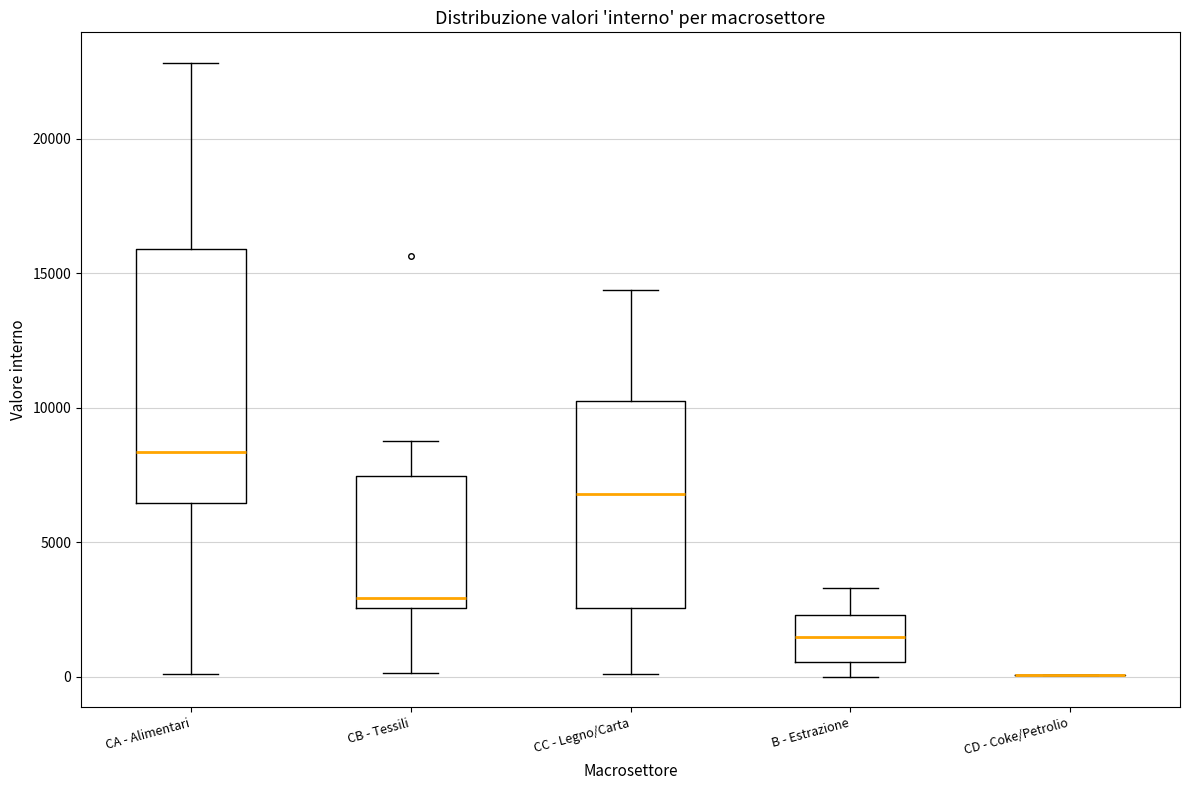

Reading left to right, transcribe this box plot: for each box, give where its median line is, the range the box spans, and where its two whiskers end, as read against the y-axis. The values are not printed on the chart, so give them approximately, as read against the axis.

CA - Alimentari: median 8500, box 6500 to 16000, whiskers 0 to 23000
CB - Tessili: median 3000, box 2500 to 7500, whiskers 0 to 9000
CC - Legno/Carta: median 7000, box 2500 to 10000, whiskers 0 to 14500
B - Estrazione: median 1500, box 500 to 2500, whiskers 0 to 3500
CD - Coke/Petrolio: box collapsed to a line at 0, whiskers 0 to 0